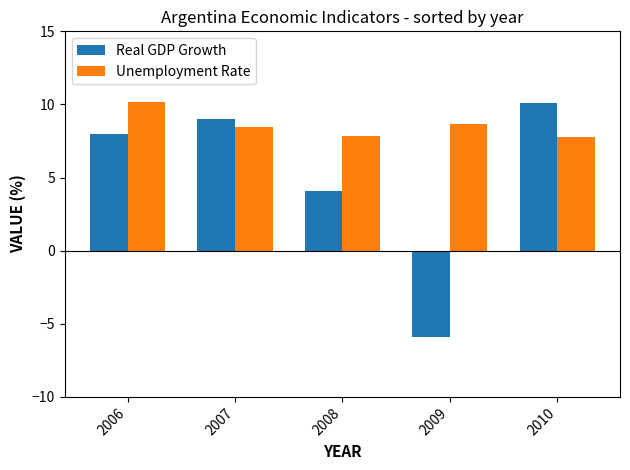

Reading left to right, what are all the values shown in this chart?

Real GDP Growth: 8.0	9.0	4.1	-5.9	10.1
Unemployment Rate: 10.2	8.5	7.9	8.7	7.8